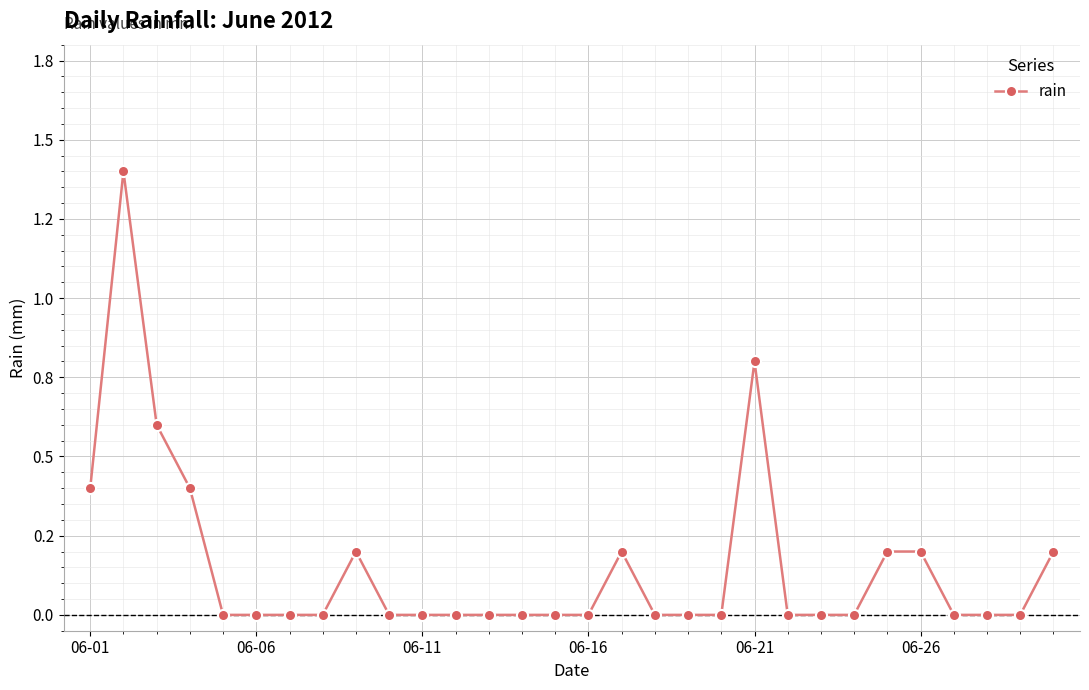

Is this an area chart (filled region under the line)?

No